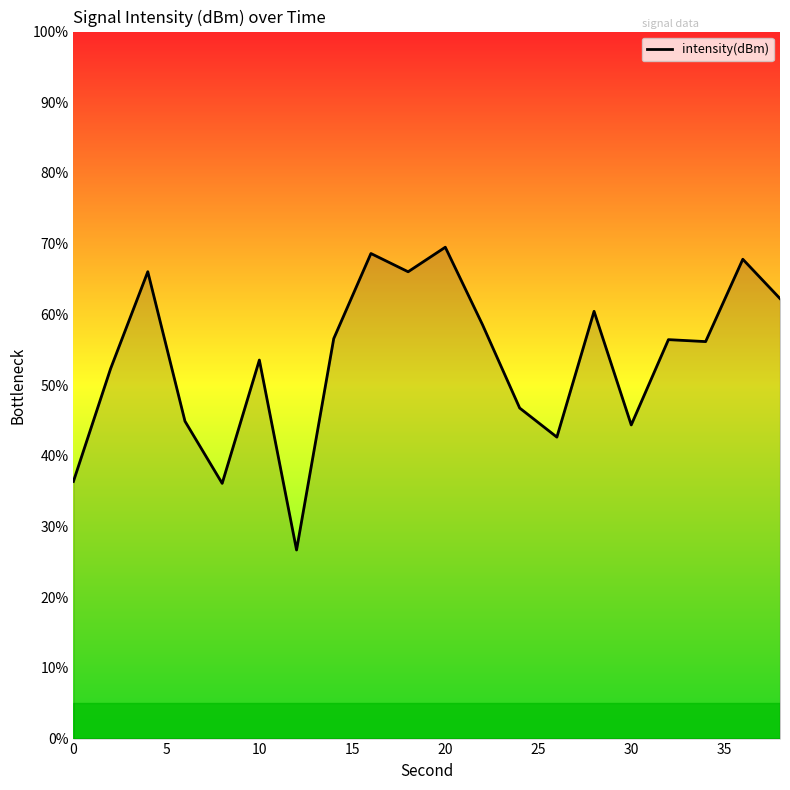

What is the greatest value displayed?

69.5